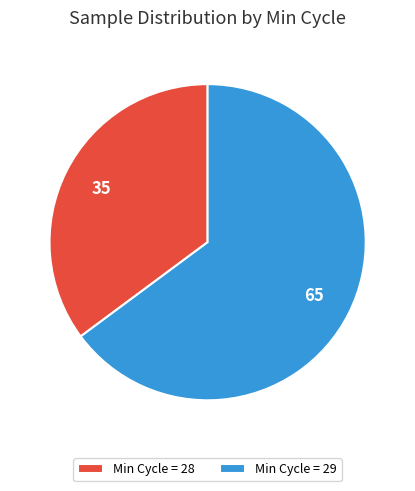

Combined, do Min Cycle = 29 and Min Cycle = 28 account for over 50%?

Yes